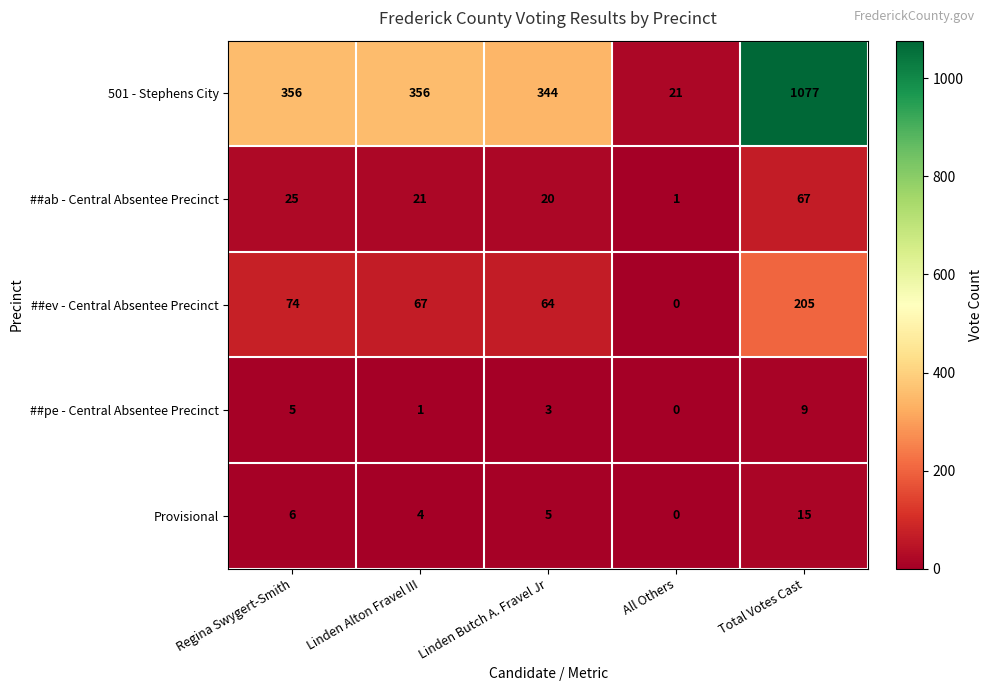

Which series has the largest total across all categories?

501 - Stephens City